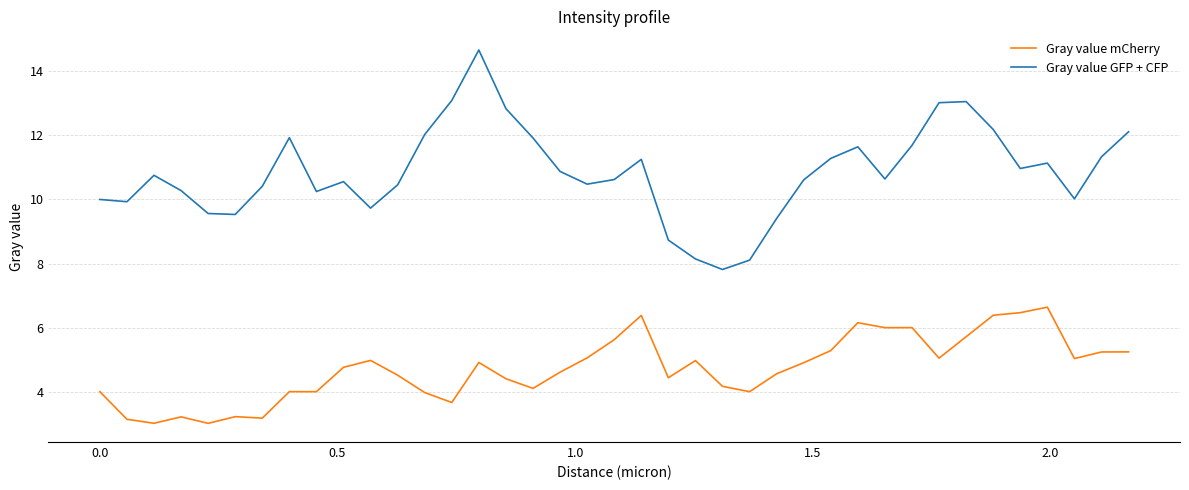

What is the difference between the maximum and minimum values in the Gray value GFP + CFP series?

6.9